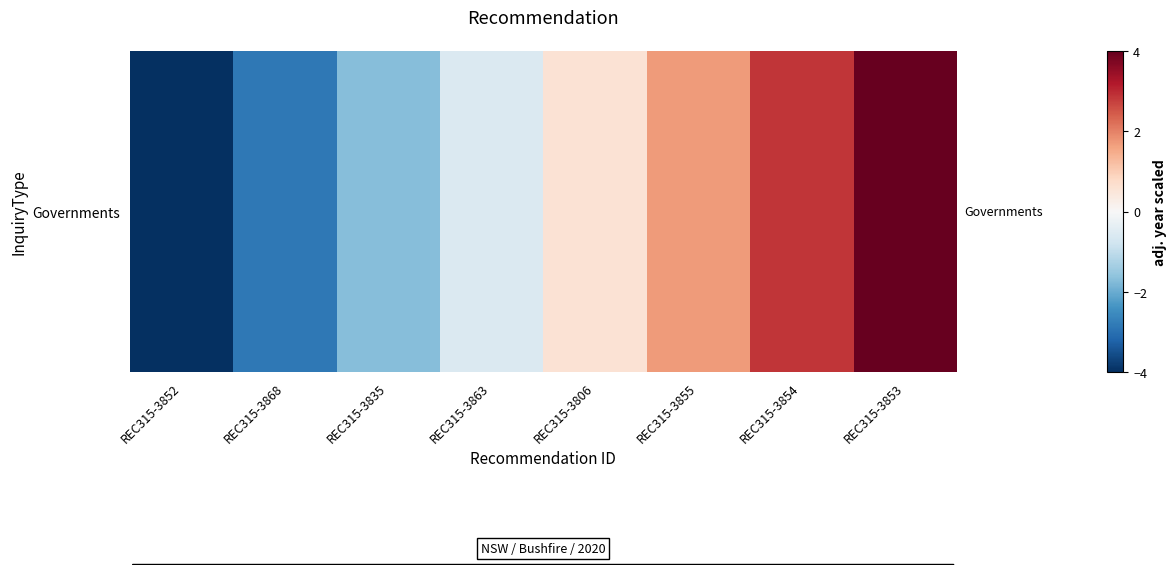

Which label corresponds to the largest value in the chart?

REC315-3853